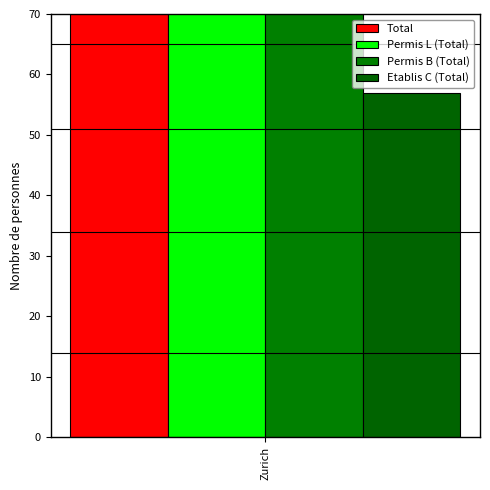

What is the average value of the Permis B (Total) series?

2136